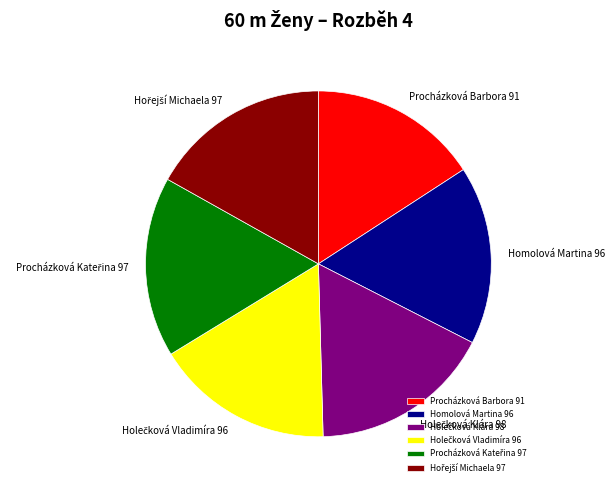

Is there any slice that represents more than half of the pie?

No